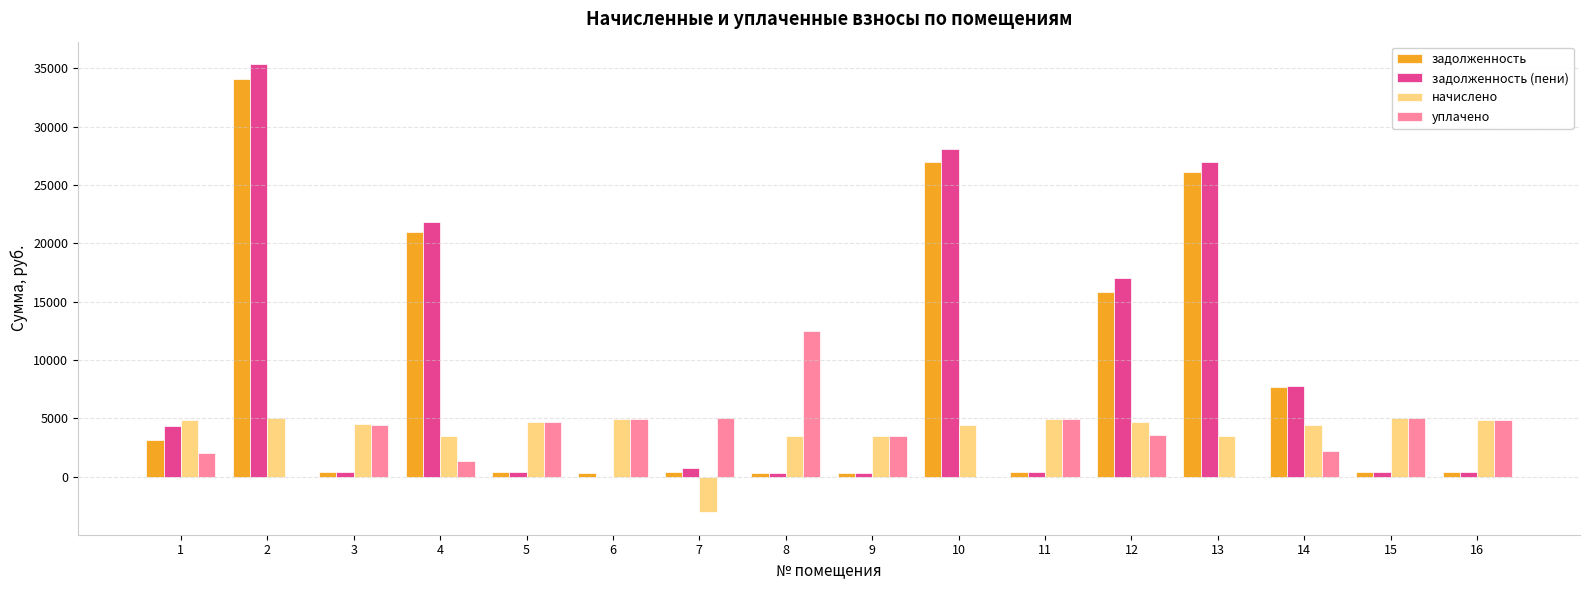

How many groups of bars are there?

16